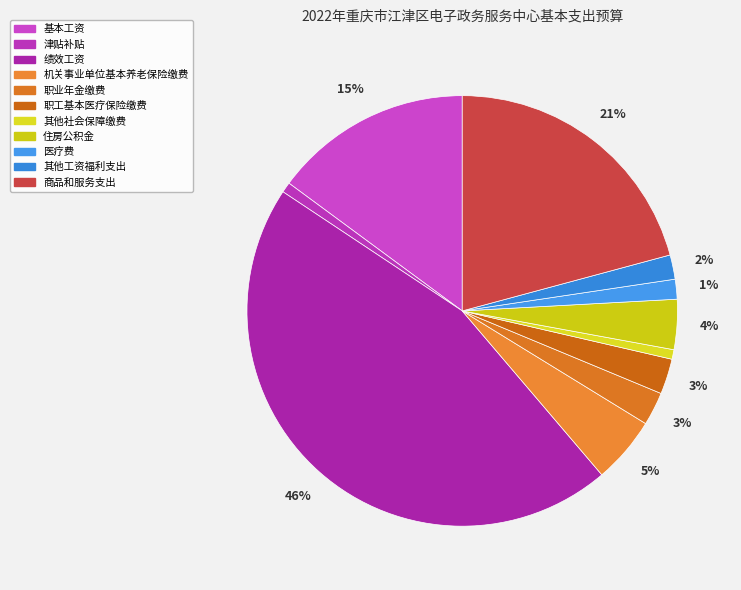

To the nearest percent, what percentage of the pie is 商品和服务支出?

21%